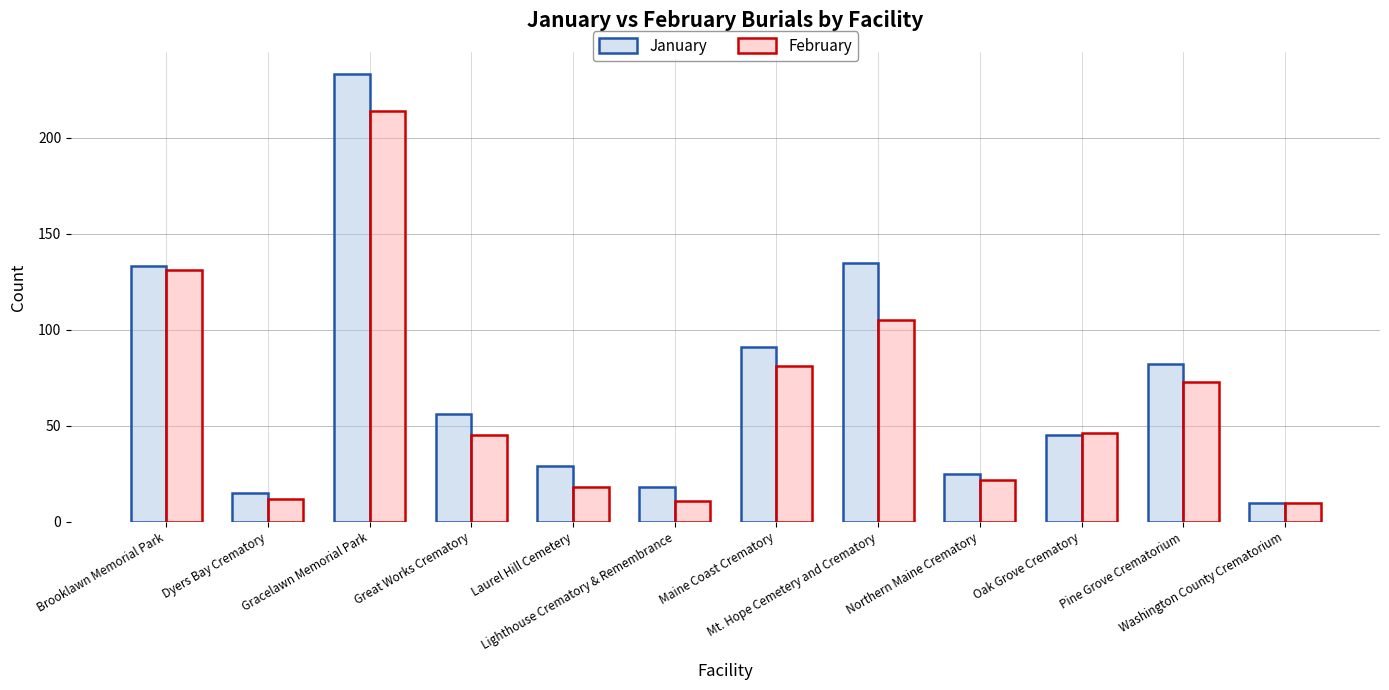

What is the minimum value shown in the chart?

10